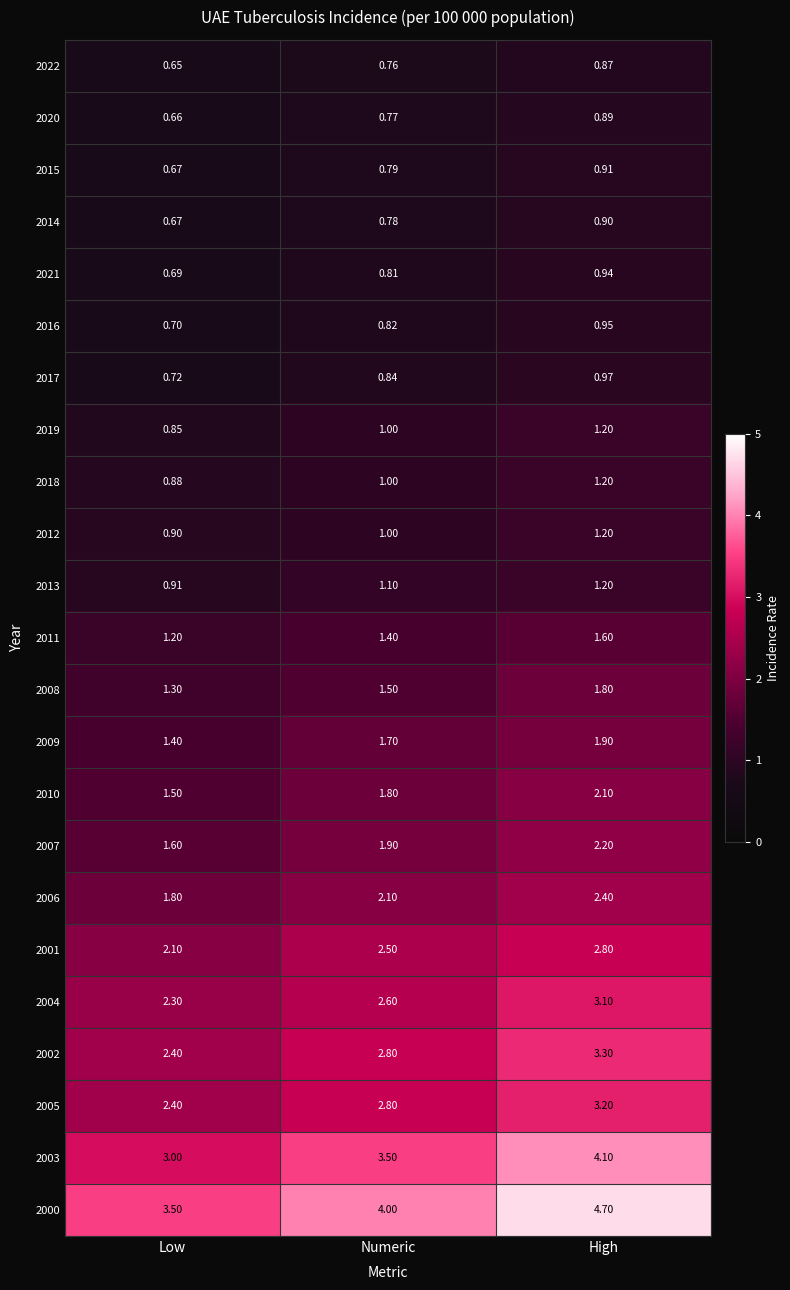

At which category is the sum across all series the highest?

High